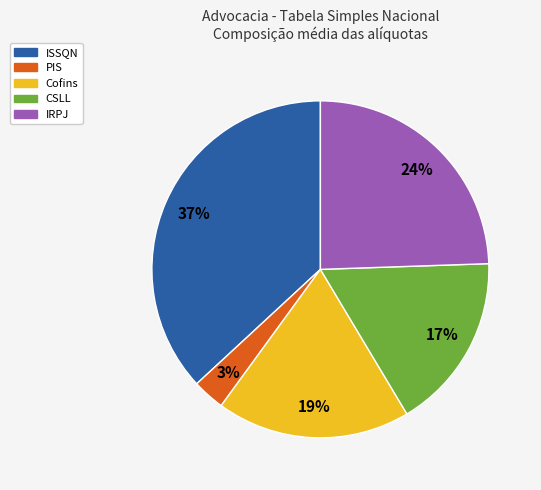

How many slices are in this pie chart?

5